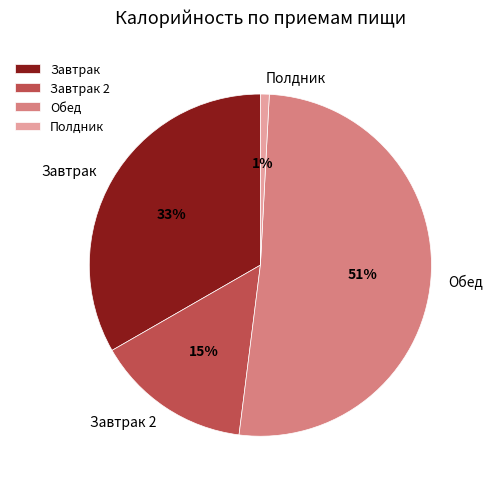

To the nearest percent, what percentage of the pie is Завтрак?

33%